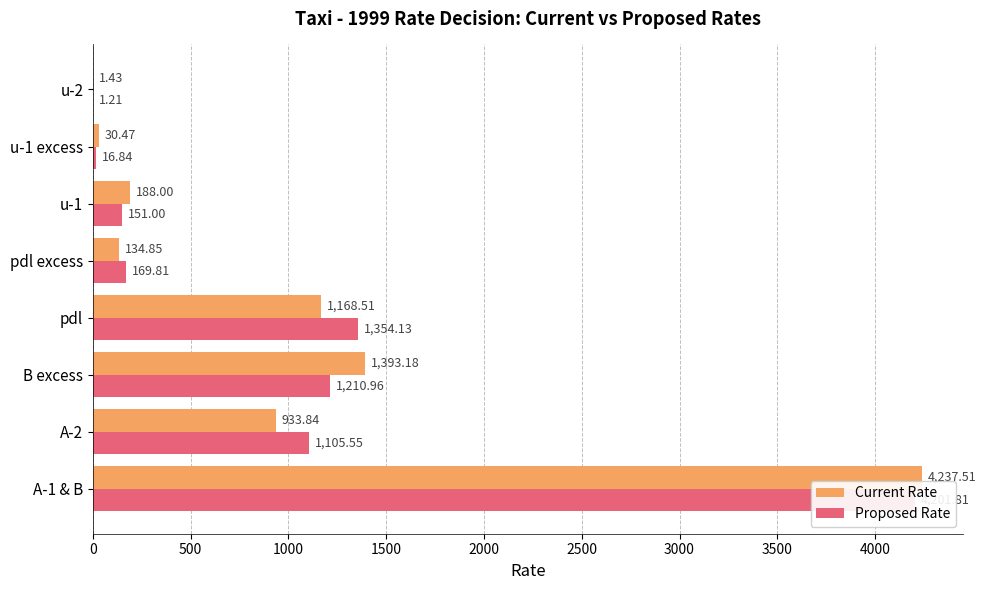

What is the difference between the maximum and minimum values in the Proposed Rate series?

4200.6